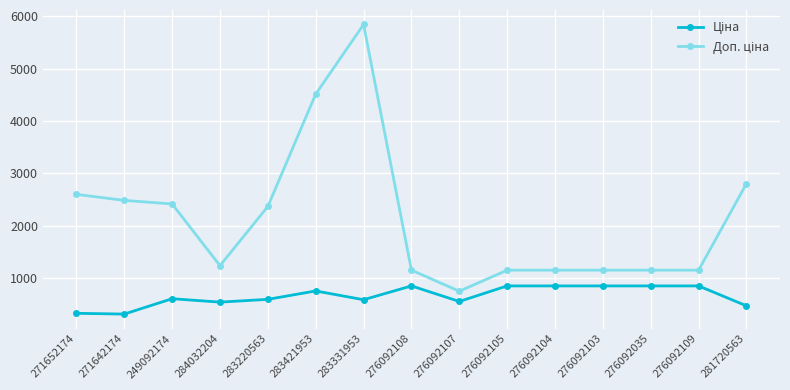

What is the label of the 6th point from the left?

283421953